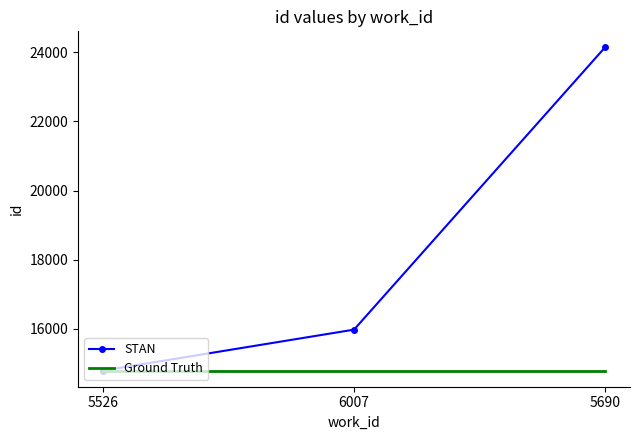

What position from the right is 5690?

1